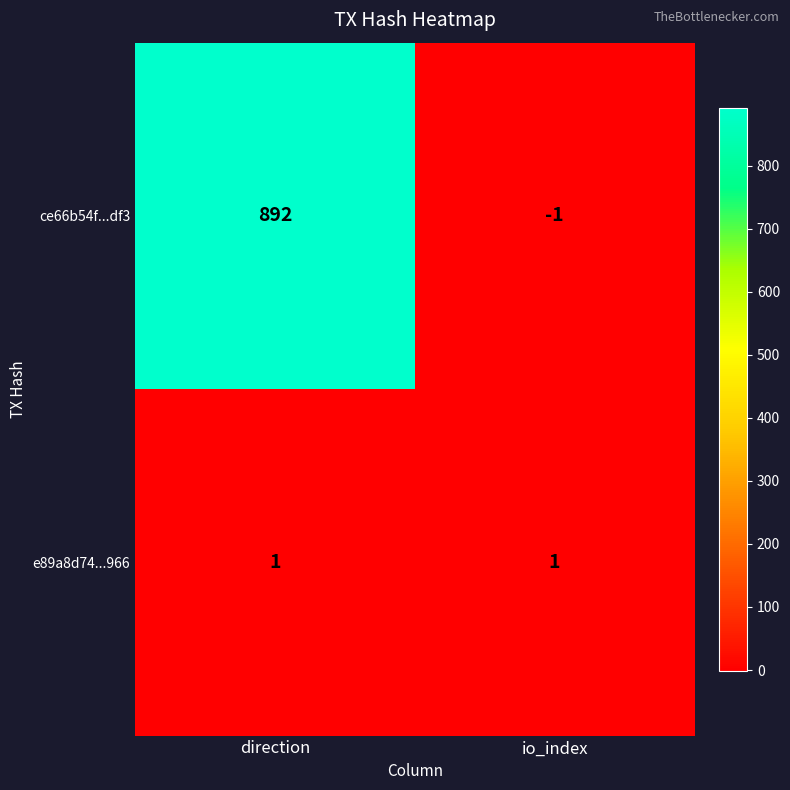

What is the minimum value shown in the chart?

-1